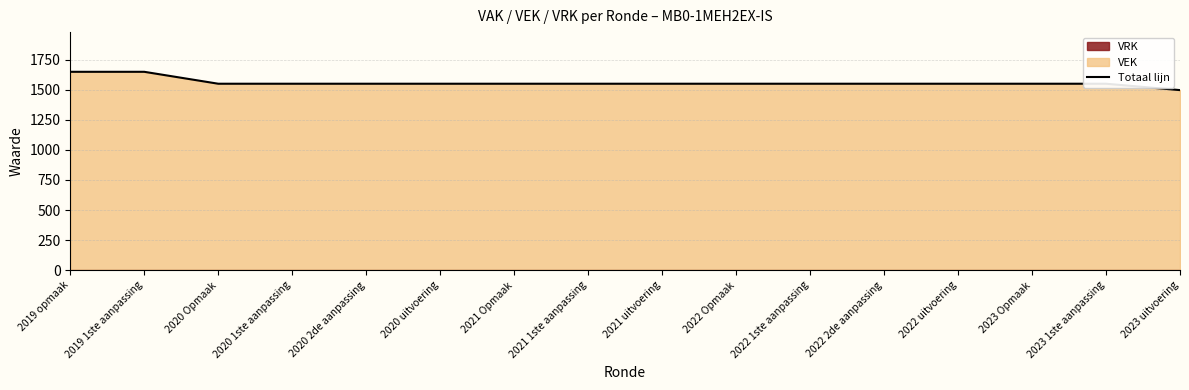

Reading left to right, list all the values displayed in this chart.

1648	1648	1549	1549	1549	1549	1549	1549	1549	1549	1549	1549	1549	1549	1549	1496